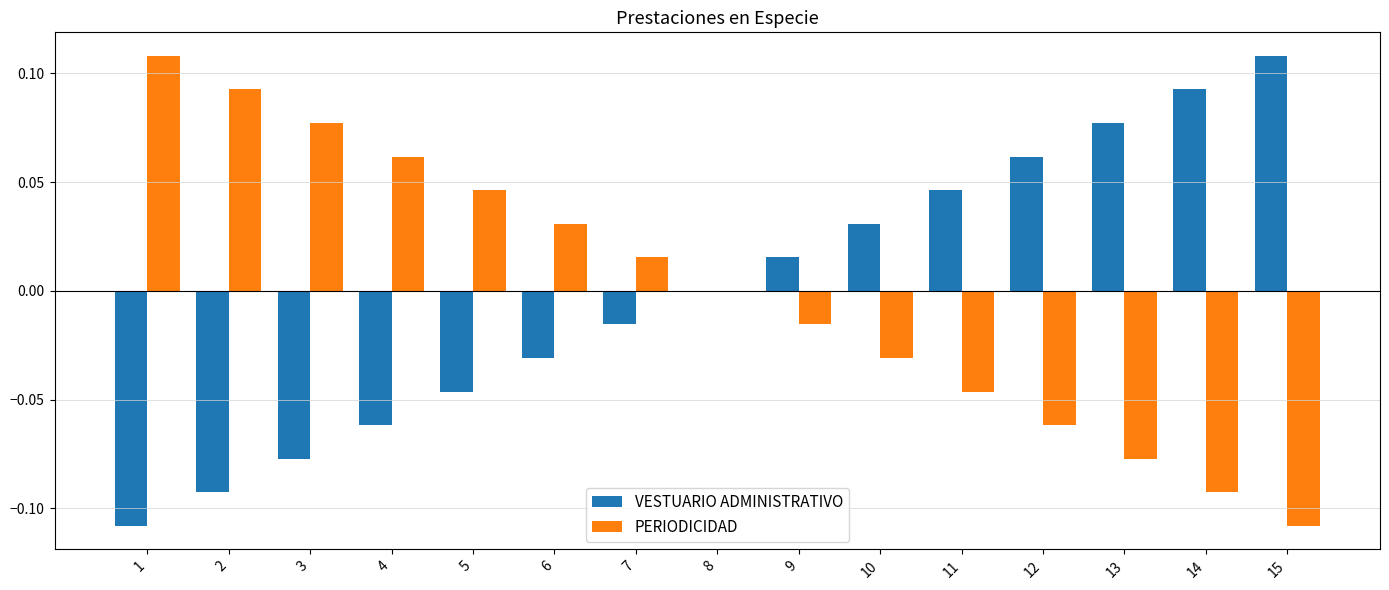

The PERIODICIDAD series shows 0.0 at 3. True or false?

False